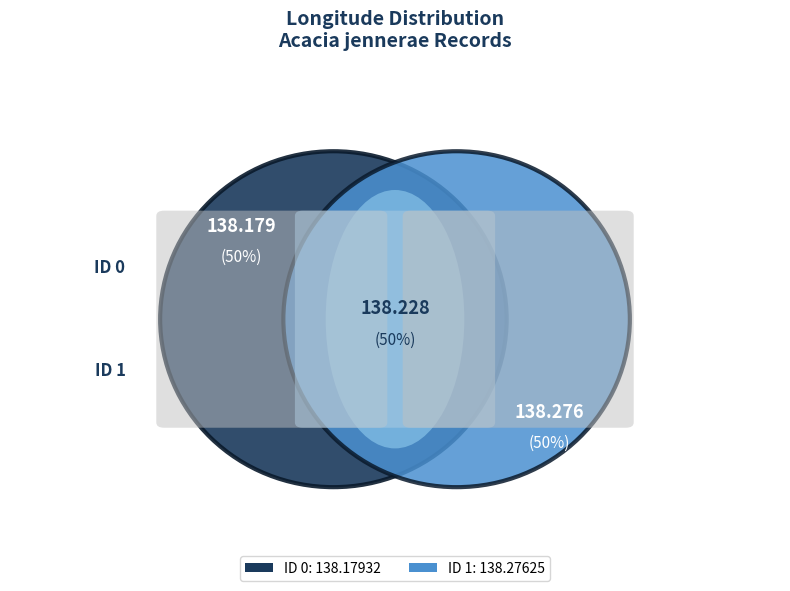

The 0 slice represents 50% of the pie. True or false?

True